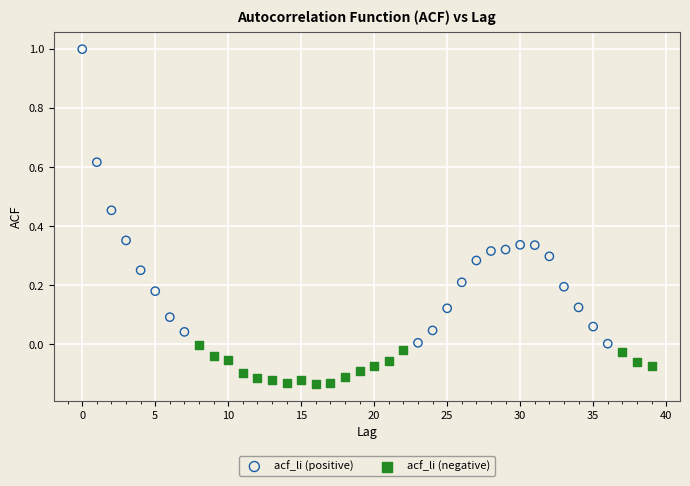

Which series has the widest spread of Y values?

acf_li (positive)